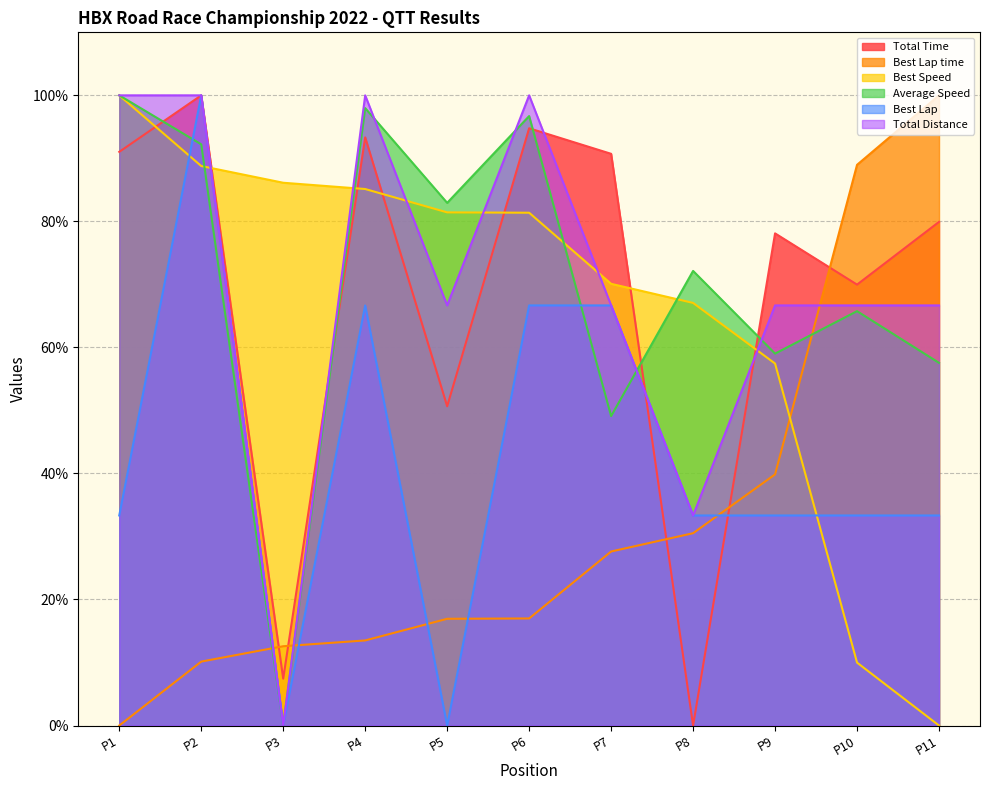

At which label does Best Speed first exceed 81?

P1